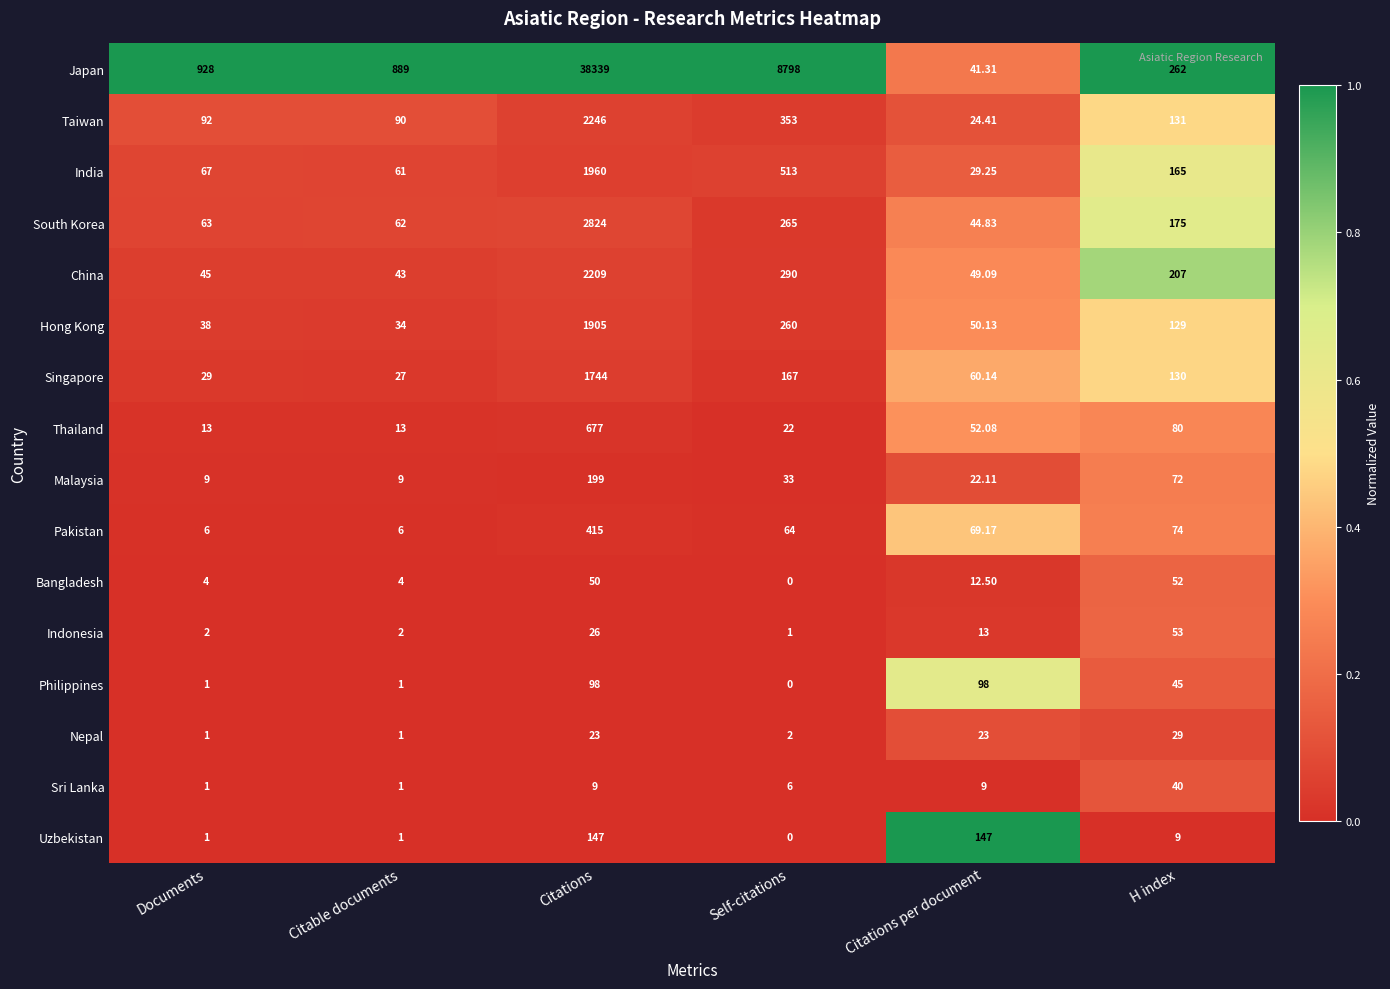

List the series in order of their peak value, lowest first.

Nepal, Sri Lanka, Bangladesh, Indonesia, Philippines, Uzbekistan, Malaysia, Pakistan, Thailand, Singapore, Hong Kong, India, China, Taiwan, South Korea, Japan